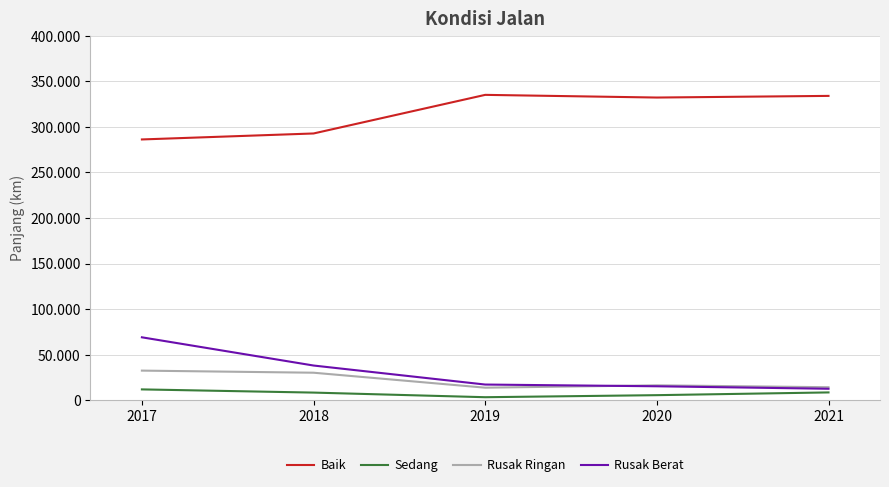

Is this an area chart (filled region under the line)?

No